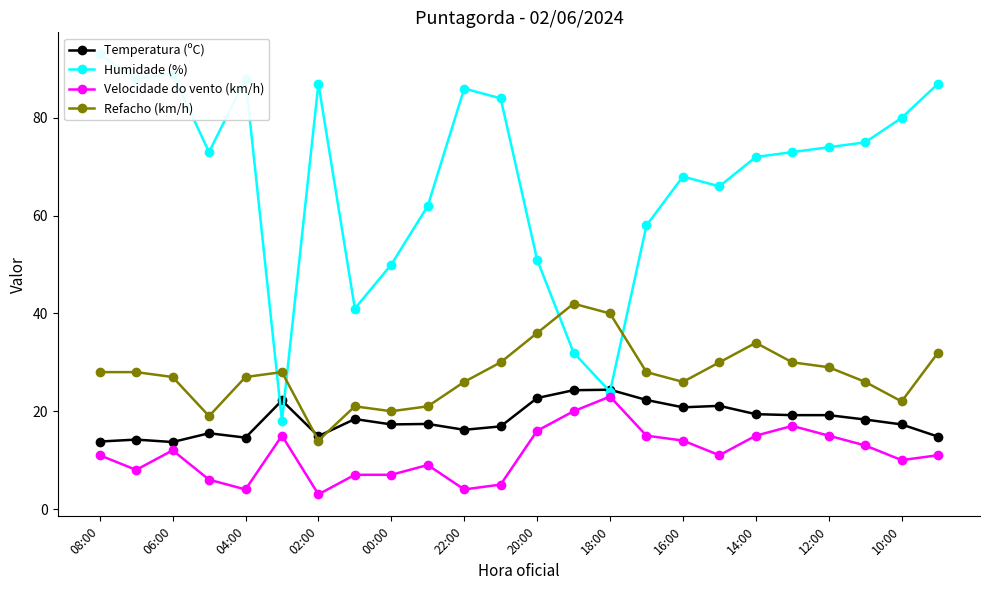

The Temperatura (ºC) series shows 24.4 at 18:00. True or false?

True